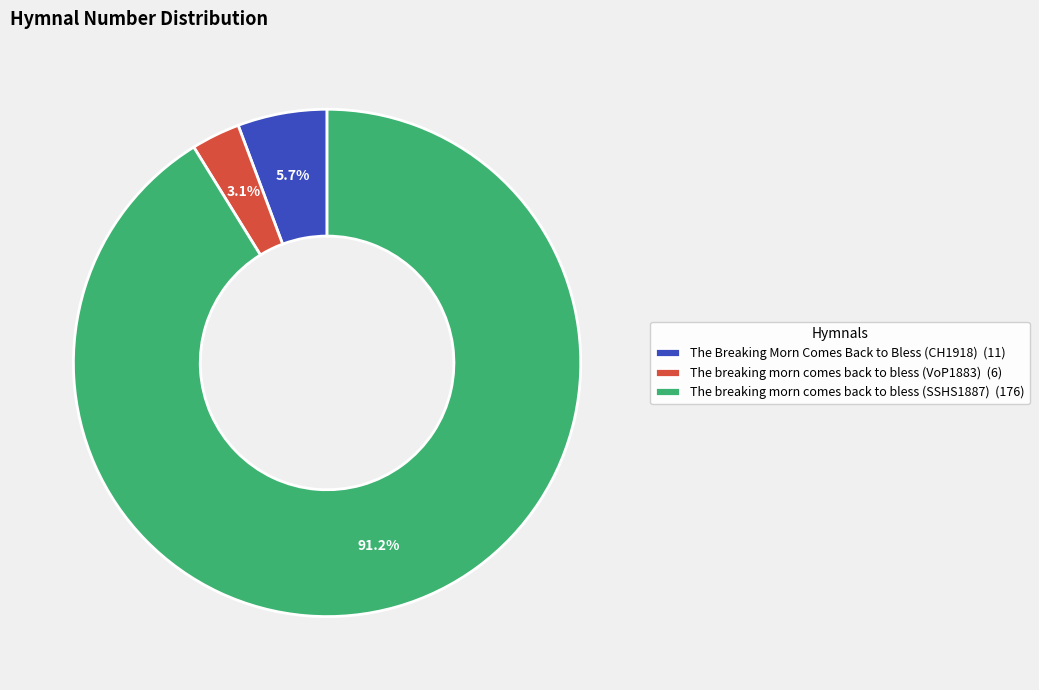

Is it true that The breaking morn comes back to bless (SSHS1887) is 80% of the pie?

False